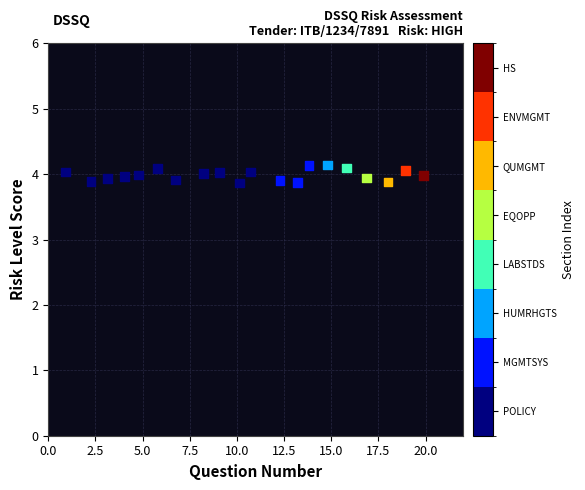

What is the range of X values (max minus min)?

19.0